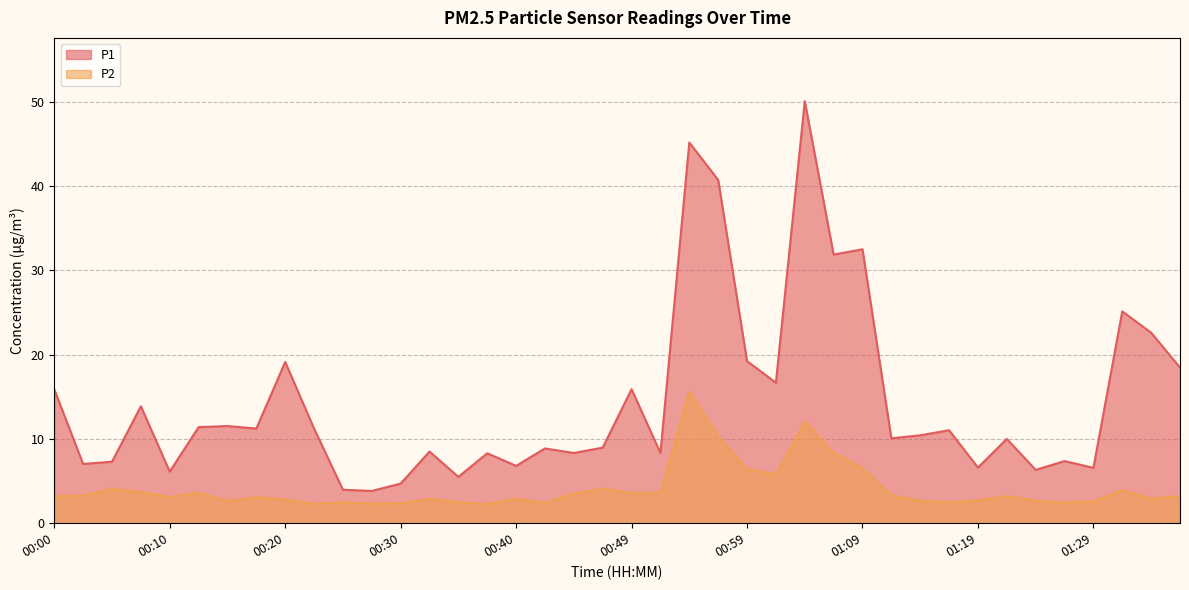

What is the difference between the highest and lowest values at 00:49?

12.3